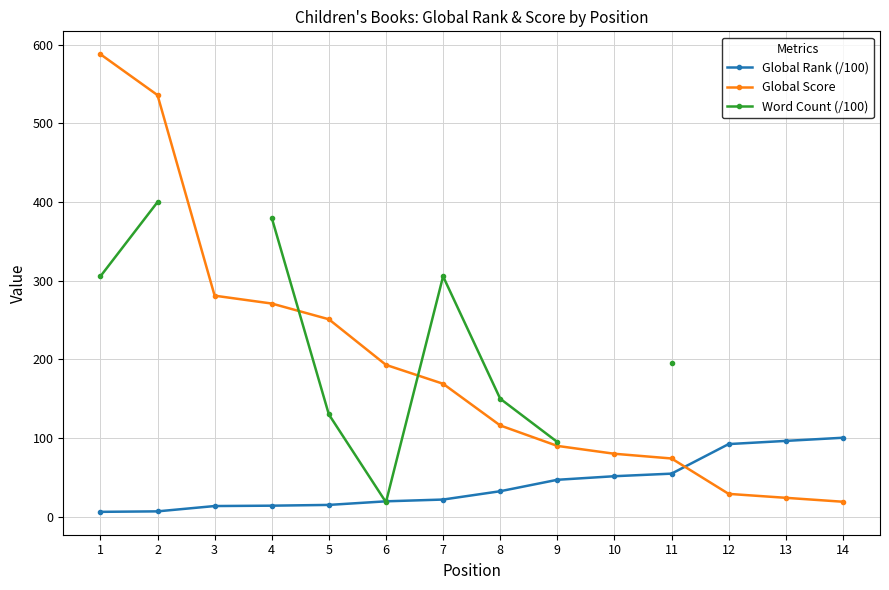

True or false: Word Count (/100) has more than 0 interior local peaks.

True